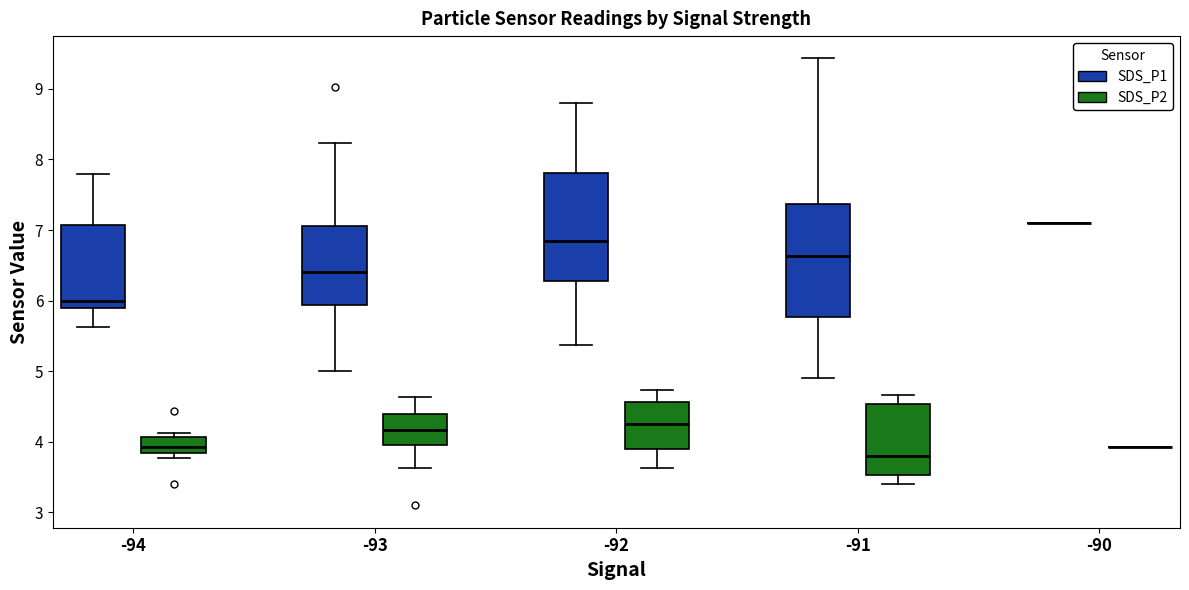

Reading left to right, transcribe this box plot: for each box, give where its median line is, the range the box spans, and where its two whiskers end, as read against the y-axis. The values are not printed on the chart, so give them approximately, as read against the axis.

-94 (SDS_P1): median 6.0, box 5.9 to 7.1, whiskers 5.6 to 7.8
-94 (SDS_P2): median 3.9, box 3.8 to 4.1, whiskers 3.8 (just below the box's lower edge) to 4.1 (just above the box's upper edge)
-93 (SDS_P1): median 6.4, box 5.9 to 7.1, whiskers 5.0 to 8.2
-93 (SDS_P2): median 4.2, box 4.0 to 4.4, whiskers 3.6 to 4.6
-92 (SDS_P1): median 6.9, box 6.3 to 7.8, whiskers 5.4 to 8.8
-92 (SDS_P2): median 4.3, box 3.9 to 4.6, whiskers 3.6 to 4.7
-91 (SDS_P1): median 6.6, box 5.8 to 7.4, whiskers 4.9 to 9.4
-91 (SDS_P2): median 3.8, box 3.5 to 4.5, whiskers 3.4 to 4.7
-90 (SDS_P1): box collapsed to a line at 7.1, whiskers 7.1 to 7.1
-90 (SDS_P2): box collapsed to a line at 3.9, whiskers 3.9 to 3.9